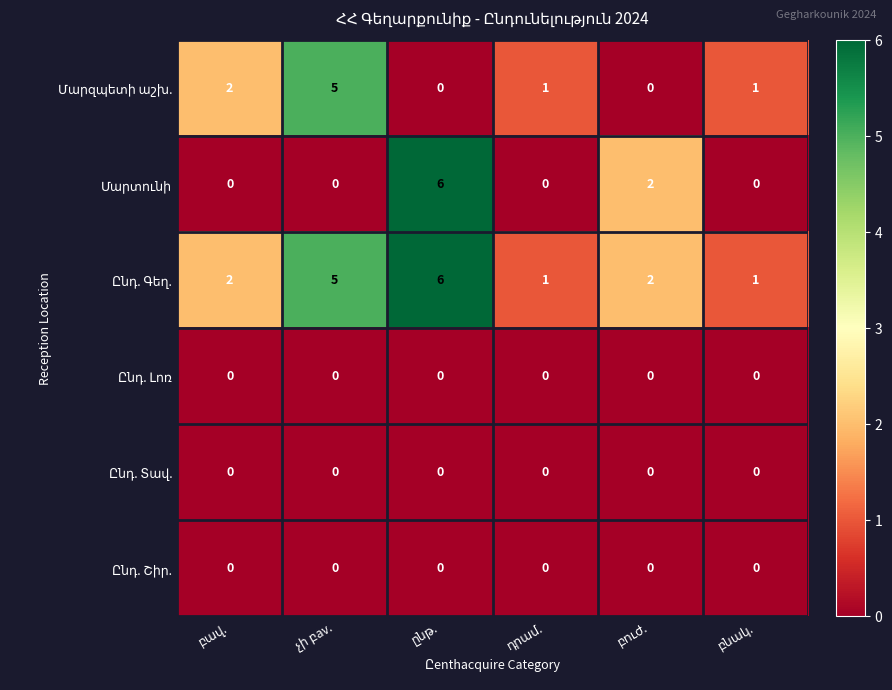

What is the maximum value shown in the chart?

6